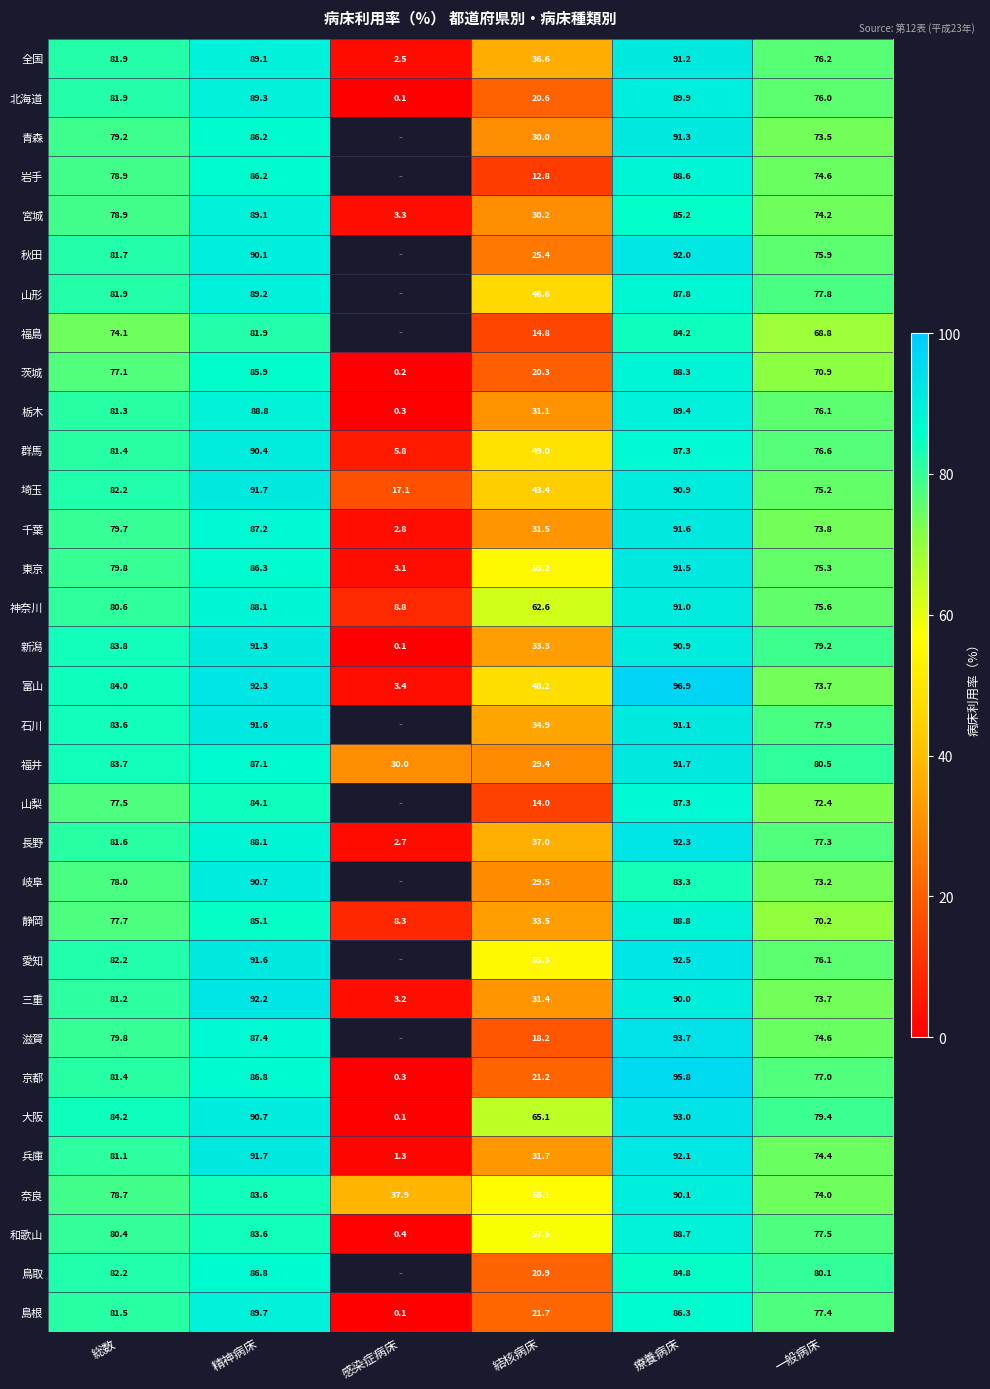

The value of 富山 at 結核病床 is 74.0. True or false?

False